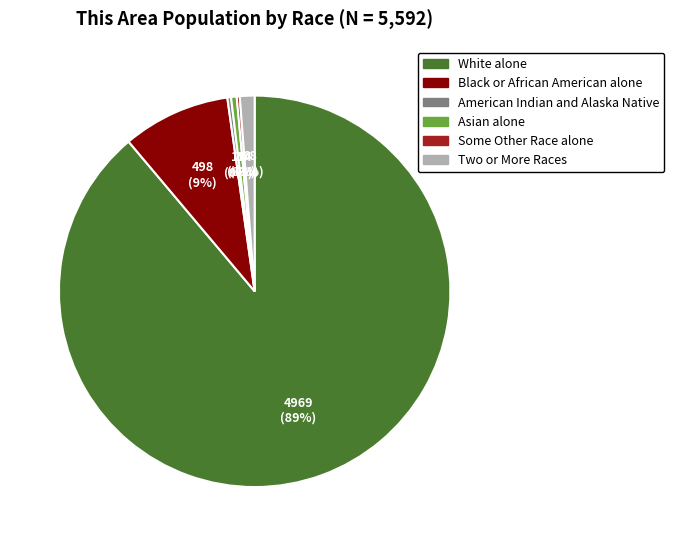

To the nearest percent, what is the difference between the American Indian and Alaska Native and Two or More Races slice percentages?

1%